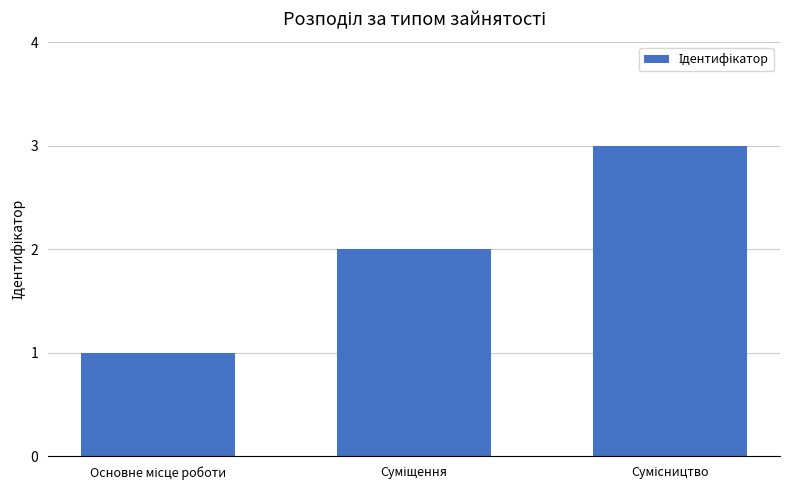

What is the greatest value displayed?

3